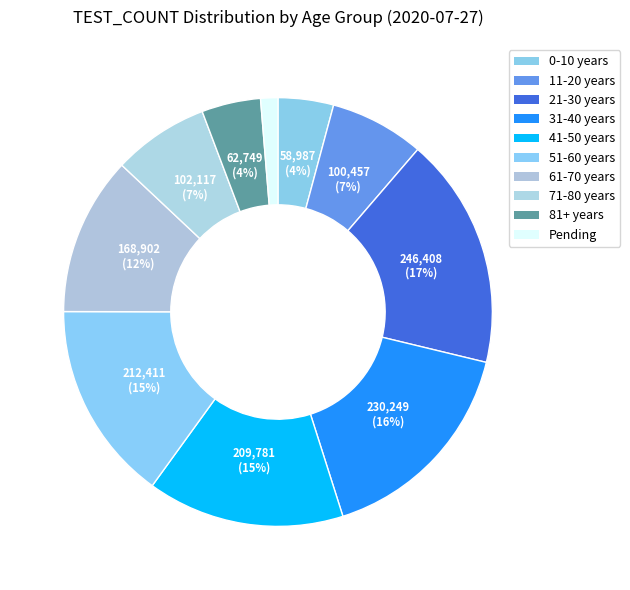

To the nearest percent, what is the difference between the 61-70 years and 11-20 years slice percentages?

5%